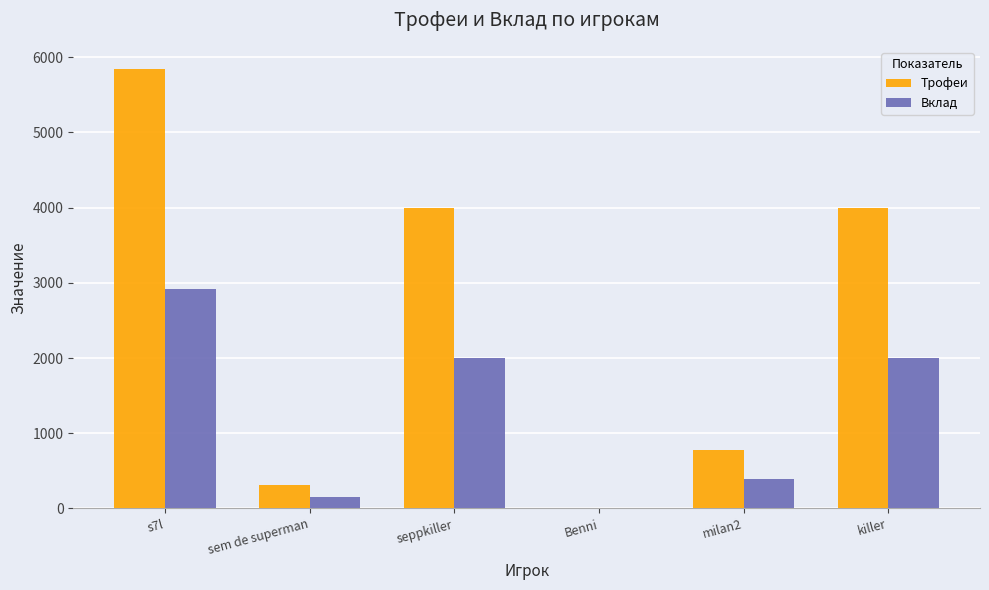

What is the total value across all series at killer?

6001